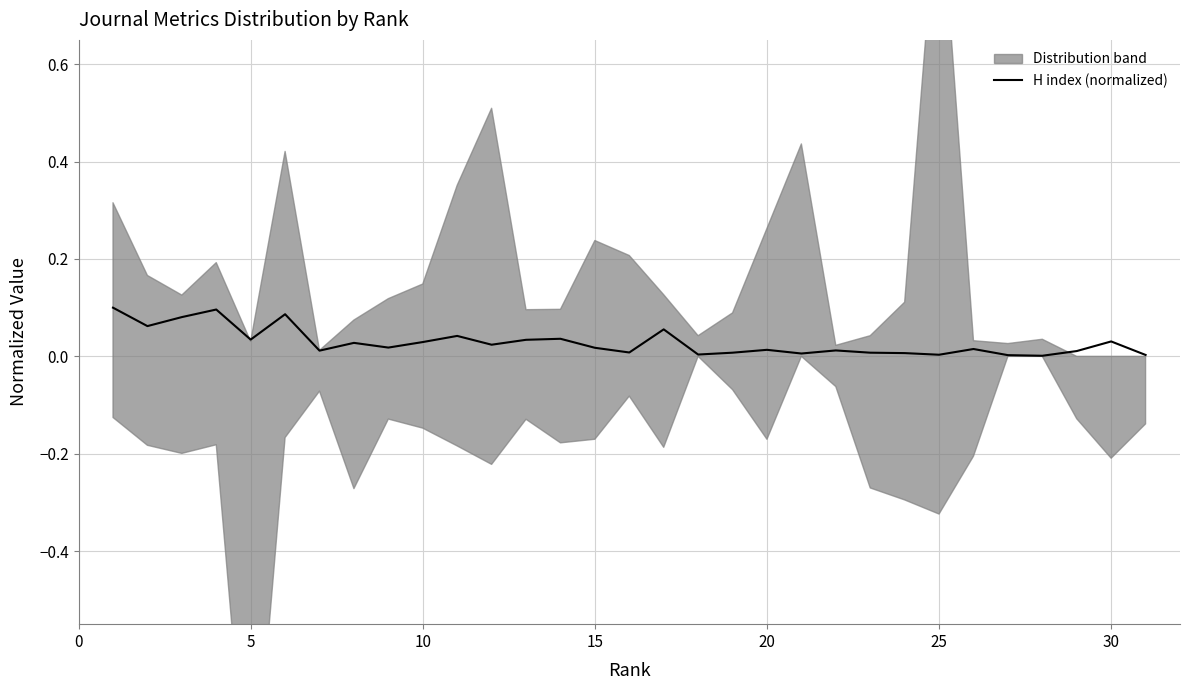

Is it true that the value at 25 is 0.1?

False